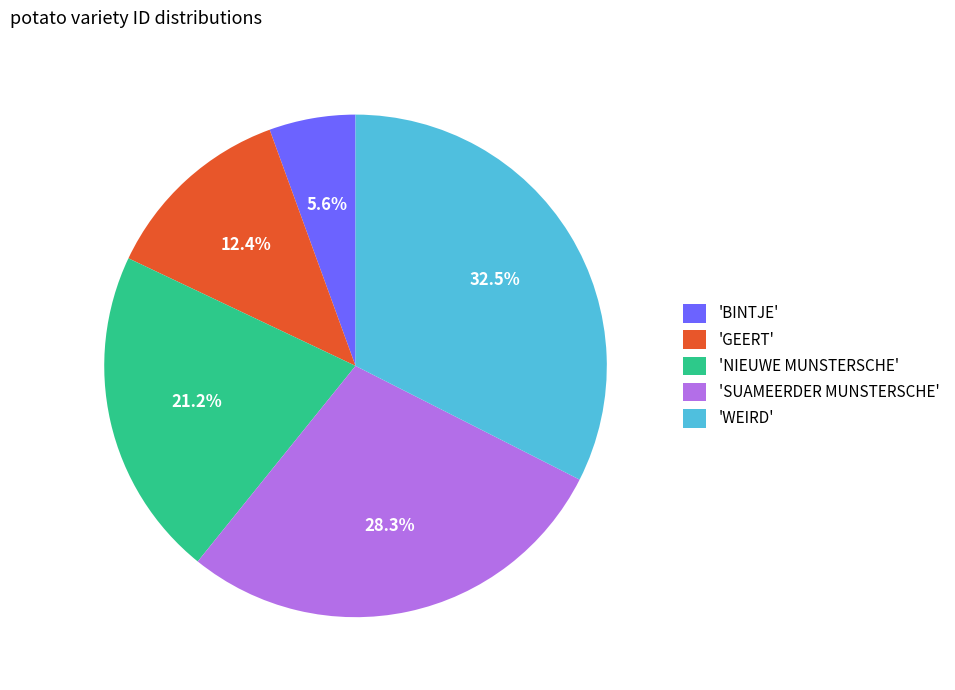

What is the ratio of the value at 'NIEUWE MUNSTERSCHE' to the value at 'BINTJE'?

3.8